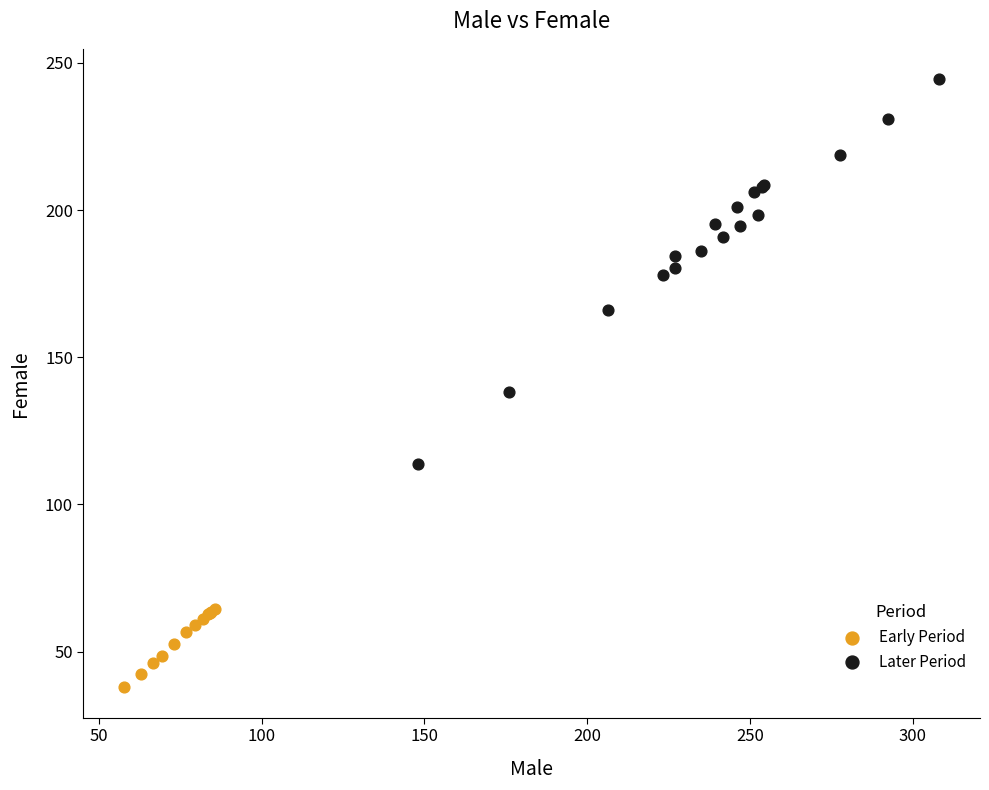

Which series contains the highest Y value?

Later Period